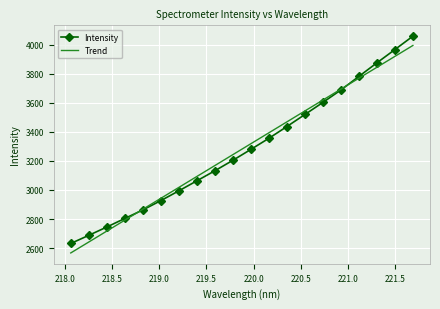

What is the highest value of the Intensity series?

4057.7